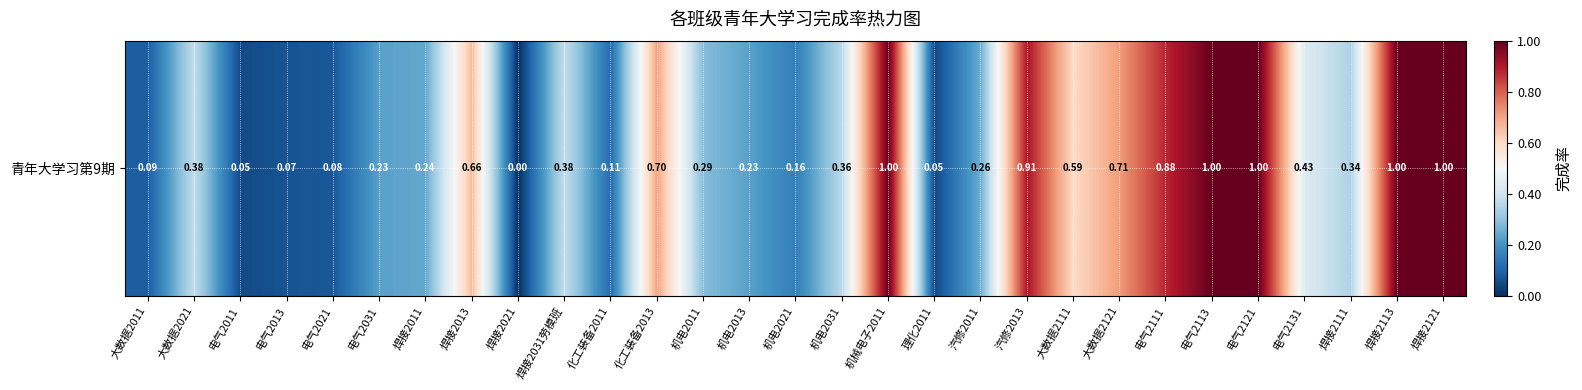

Reading left to right, list all the values displayed in this chart.

0.1	0.4	0.1	0.1	0.1	0.2	0.2	0.7	0.0	0.4	0.1	0.7	0.3	0.2	0.2	0.4	1.0	0.0	0.3	0.9	0.6	0.7	0.9	1.0	1.0	0.4	0.3	1.0	1.0